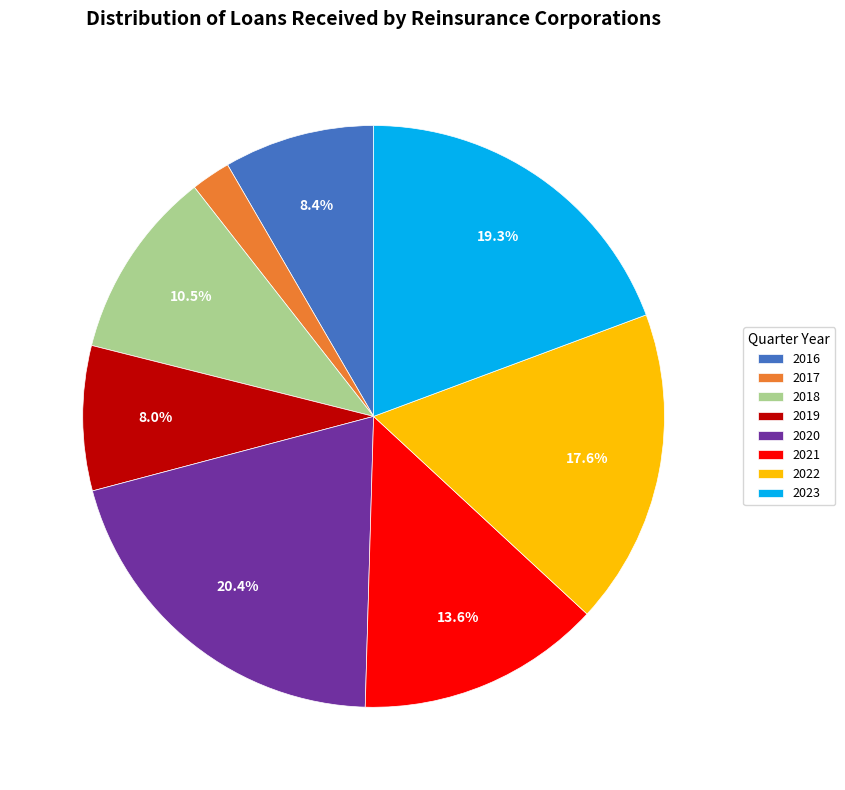

Which has a higher value, 2022 or 2019?

2022